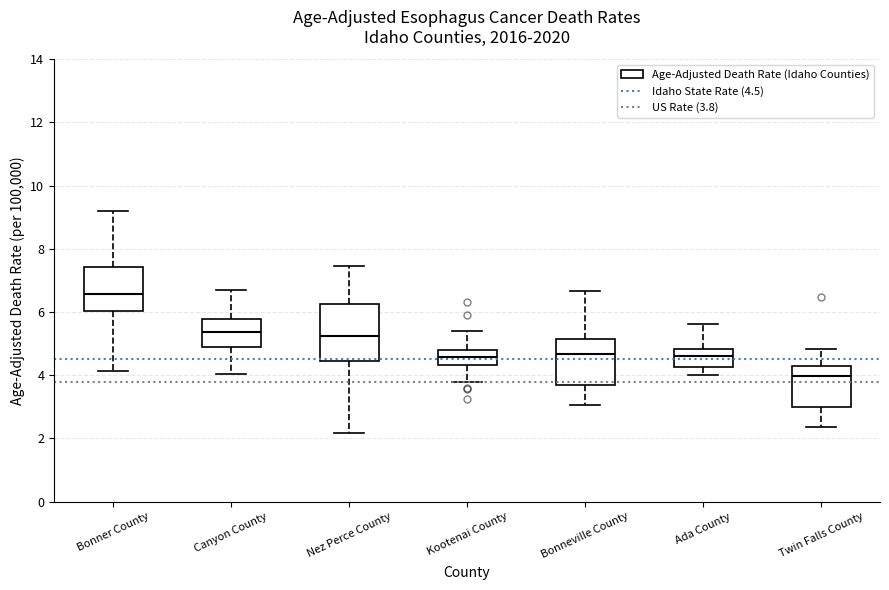

Where does the lower whisker of the box for Bonneville County end on the y-axis? The values are not printed on the chart, so give them approximately, as read against the axis.

3.0